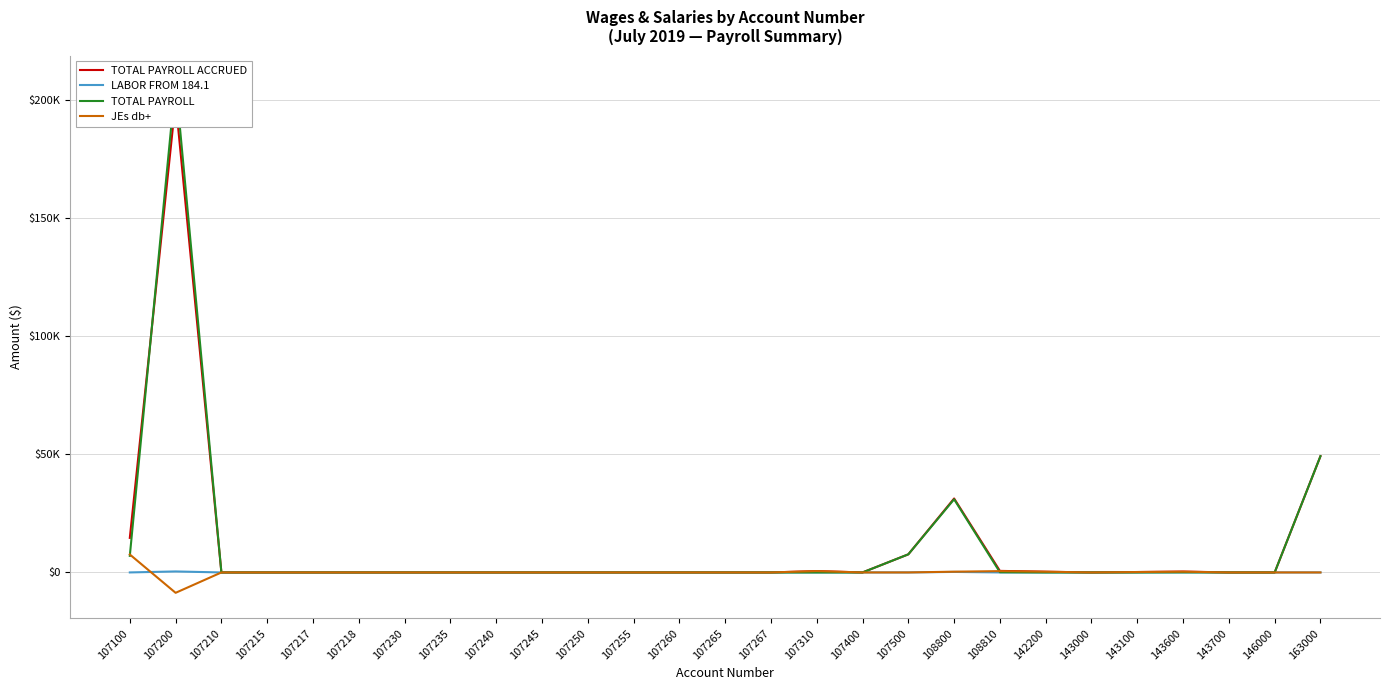

True or false: JEs db+ and LABOR FROM 184.1 intersect in this chart.

True